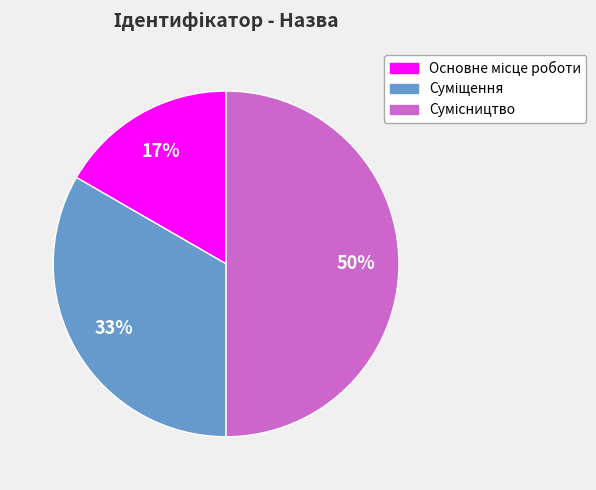

To the nearest percent, what is the average slice percentage?

33%